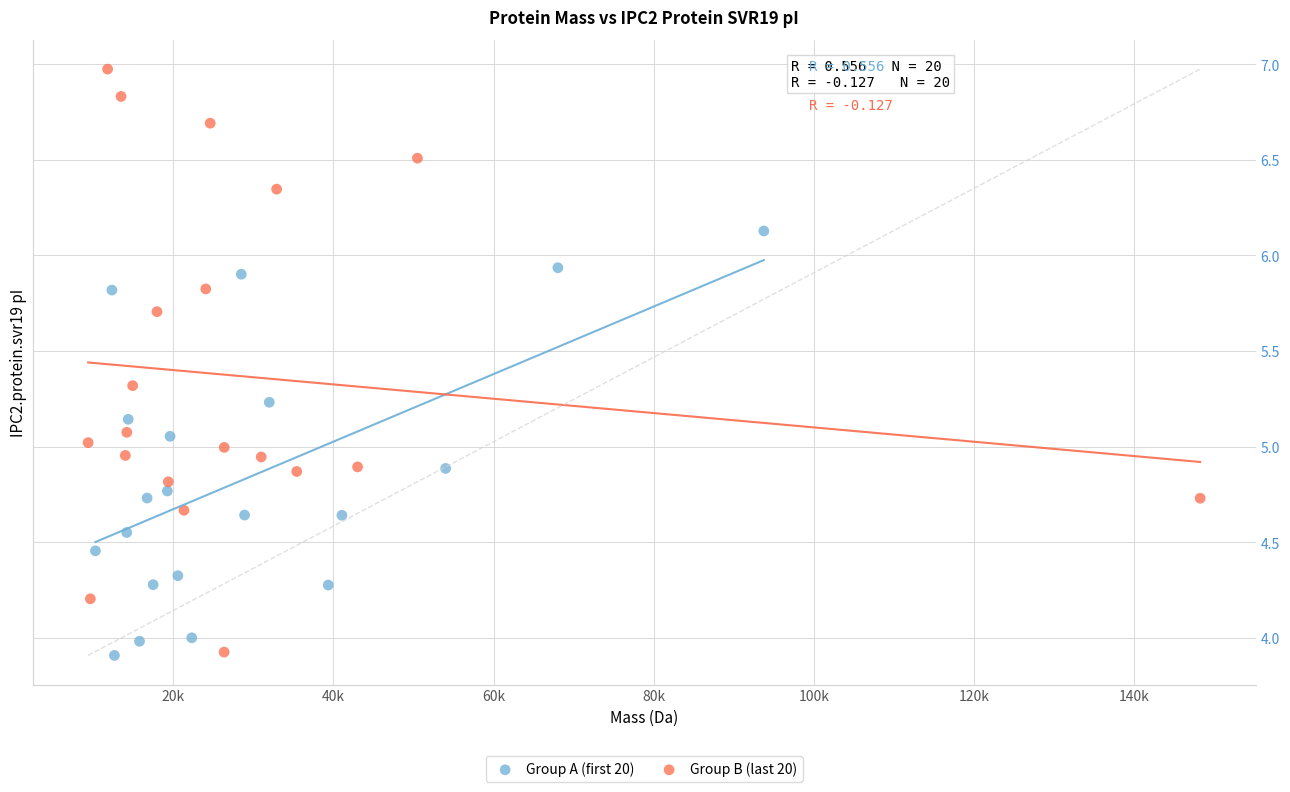

Which series has the widest spread of Y values?

Group B (last 20)